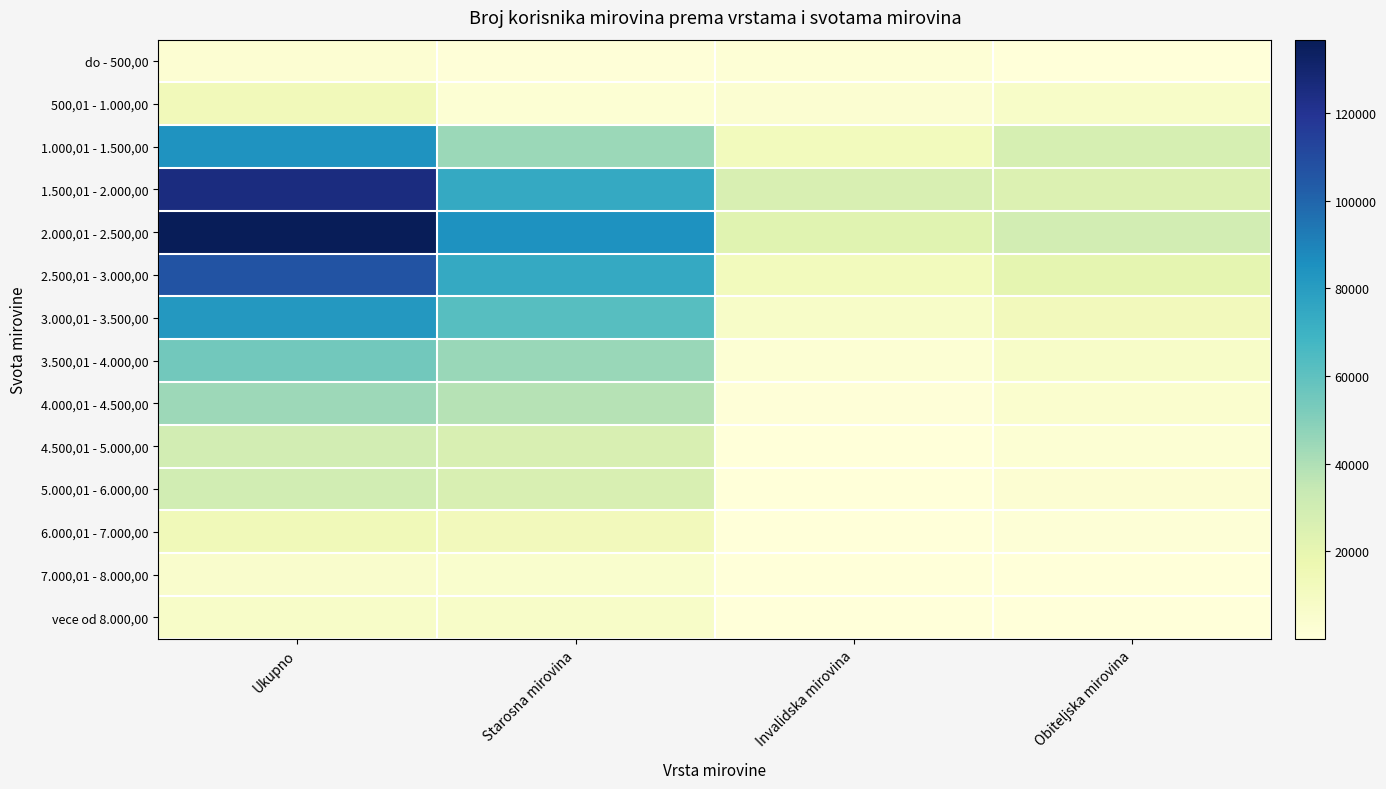

Reading right to left, extract all data points from this chart.

do - 500,00: Obiteljska mirovina=530	Invalidska mirovina=1701	Starosna mirovina=865	Ukupno=3096
500,01 - 1.000,00: Obiteljska mirovina=6963	Invalidska mirovina=3474	Starosna mirovina=2525	Ukupno=12962
1.000,01 - 1.500,00: Obiteljska mirovina=27757	Invalidska mirovina=12003	Starosna mirovina=44529	Ukupno=84289
1.500,01 - 2.000,00: Obiteljska mirovina=24809	Invalidska mirovina=26491	Starosna mirovina=74059	Ukupno=125359
2.000,01 - 2.500,00: Obiteljska mirovina=29373	Invalidska mirovina=22672	Starosna mirovina=84677	Ukupno=136722
2.500,01 - 3.000,00: Obiteljska mirovina=20497	Invalidska mirovina=12213	Starosna mirovina=73870	Ukupno=106580
3.000,01 - 3.500,00: Obiteljska mirovina=12473	Invalidska mirovina=7060	Starosna mirovina=62381	Ukupno=81914
3.500,01 - 4.000,00: Obiteljska mirovina=7064	Invalidska mirovina=2390	Starosna mirovina=45157	Ukupno=54611
4.000,01 - 4.500,00: Obiteljska mirovina=4708	Invalidska mirovina=961	Starosna mirovina=38292	Ukupno=43961
4.500,01 - 5.000,00: Obiteljska mirovina=2534	Invalidska mirovina=371	Starosna mirovina=26449	Ukupno=29354
5.000,01 - 6.000,00: Obiteljska mirovina=2762	Invalidska mirovina=411	Starosna mirovina=26704	Ukupno=29877
6.000,01 - 7.000,00: Obiteljska mirovina=1228	Invalidska mirovina=150	Starosna mirovina=12506	Ukupno=13884
7.000,01 - 8.000,00: Obiteljska mirovina=294	Invalidska mirovina=43	Starosna mirovina=5066	Ukupno=5403
vece od 8.000,00: Obiteljska mirovina=159	Invalidska mirovina=19	Starosna mirovina=7037	Ukupno=7215